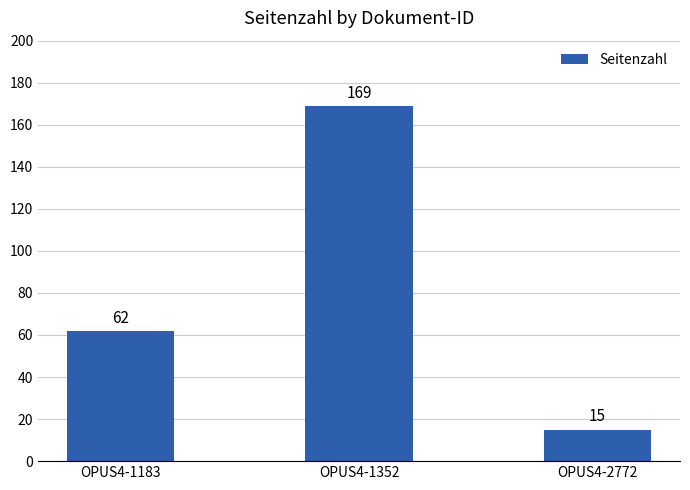

The chart shows a value of 169 at OPUS4-1352. True or false?

True